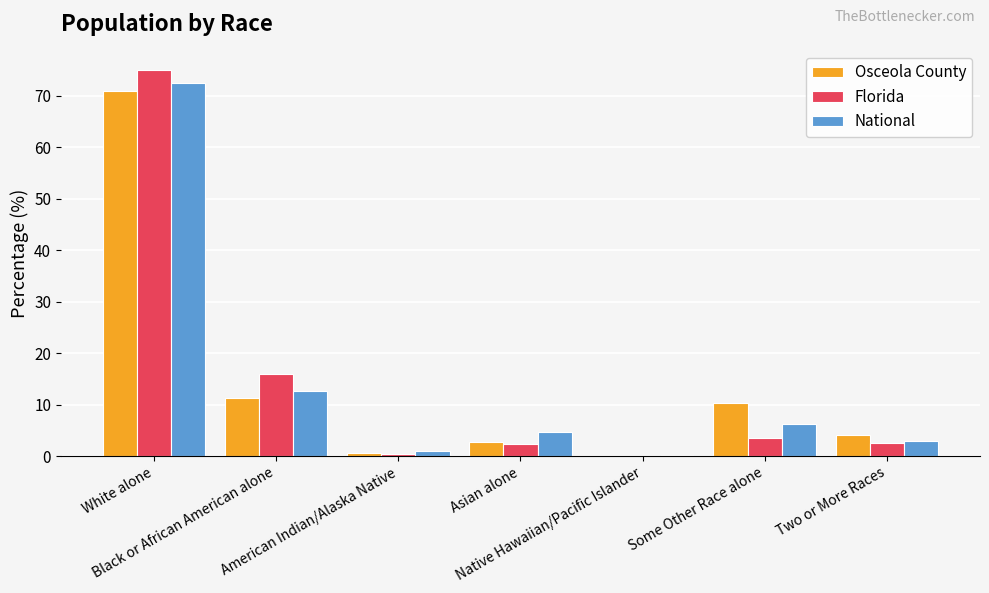

What is the sum of all Florida values?

100.0